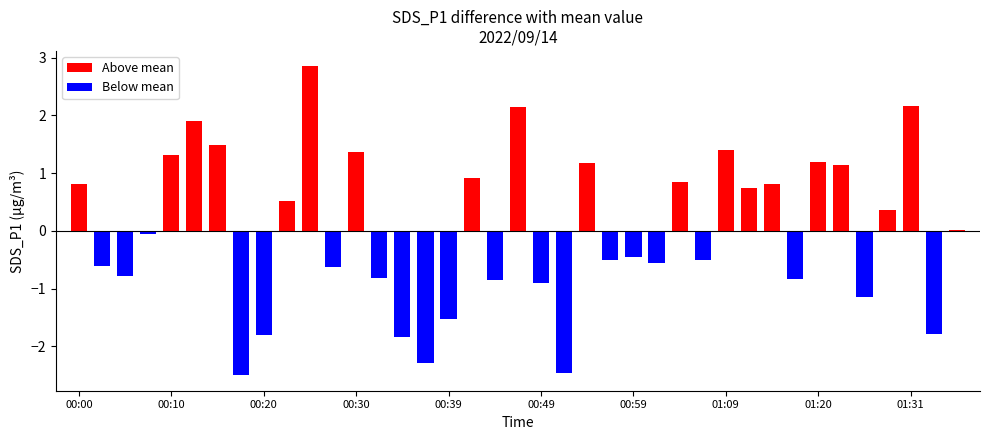

Count the number of categories in the chart.

39